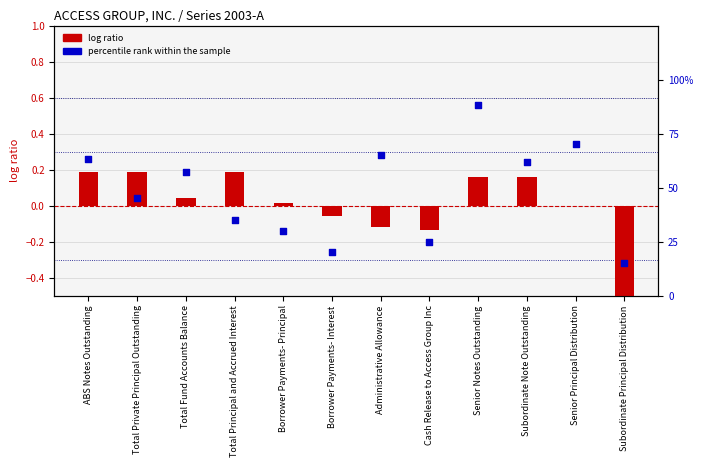

Is the value of log ratio at Senior Notes Outstanding greater than the value of percentile rank within the sample at Total Fund Accounts Balance?

No